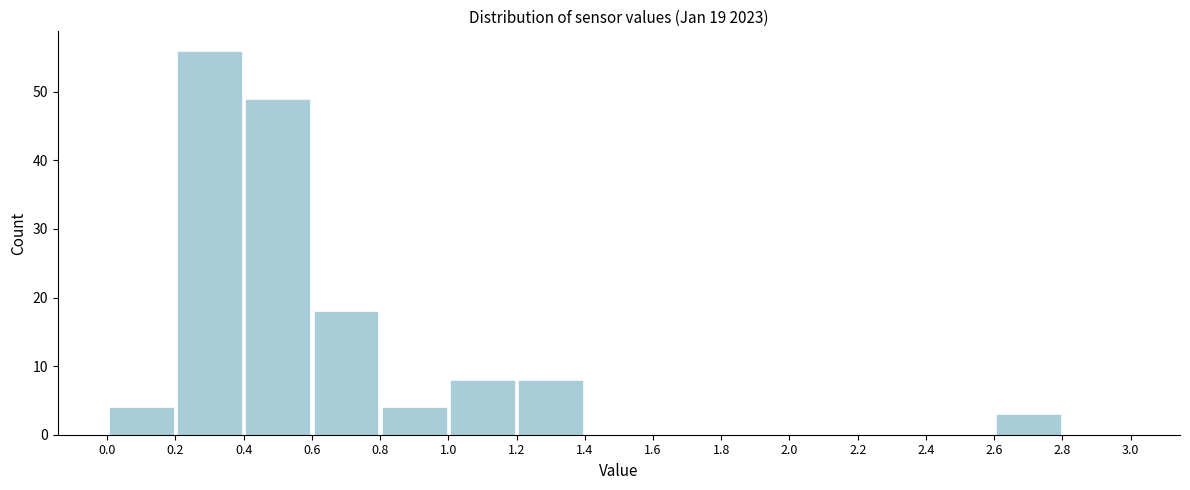

Over which range of the x-axis is the bar tallest?

0.2 to 0.4